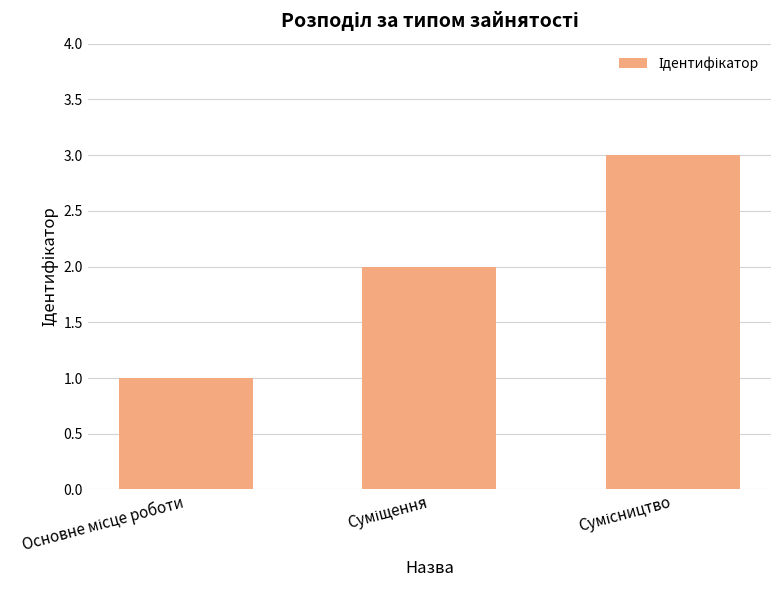

How many bars are there in total?

3